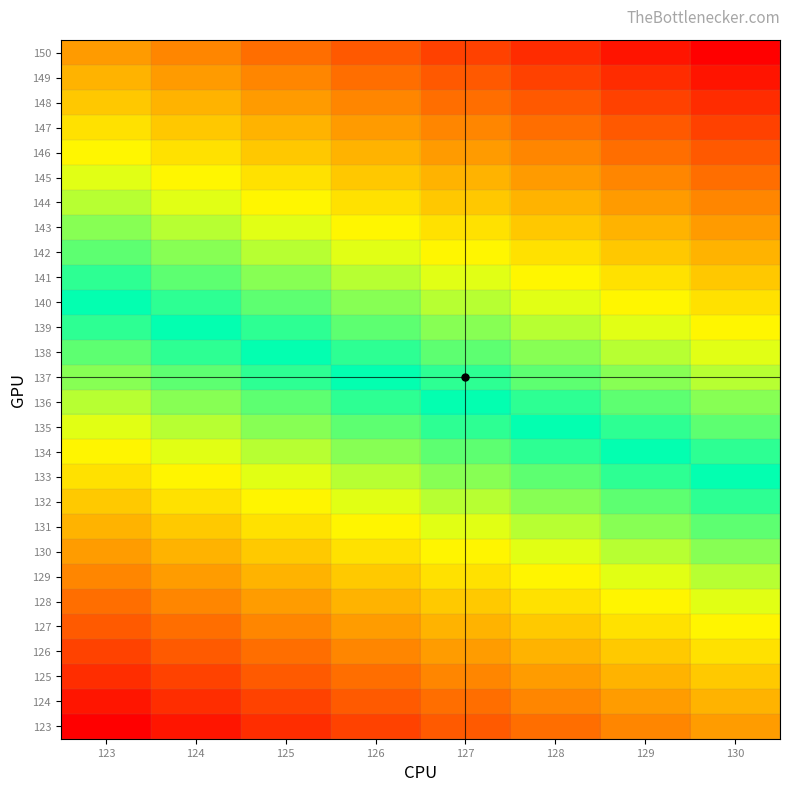

At how many categories does at least one series exceed 144?

8